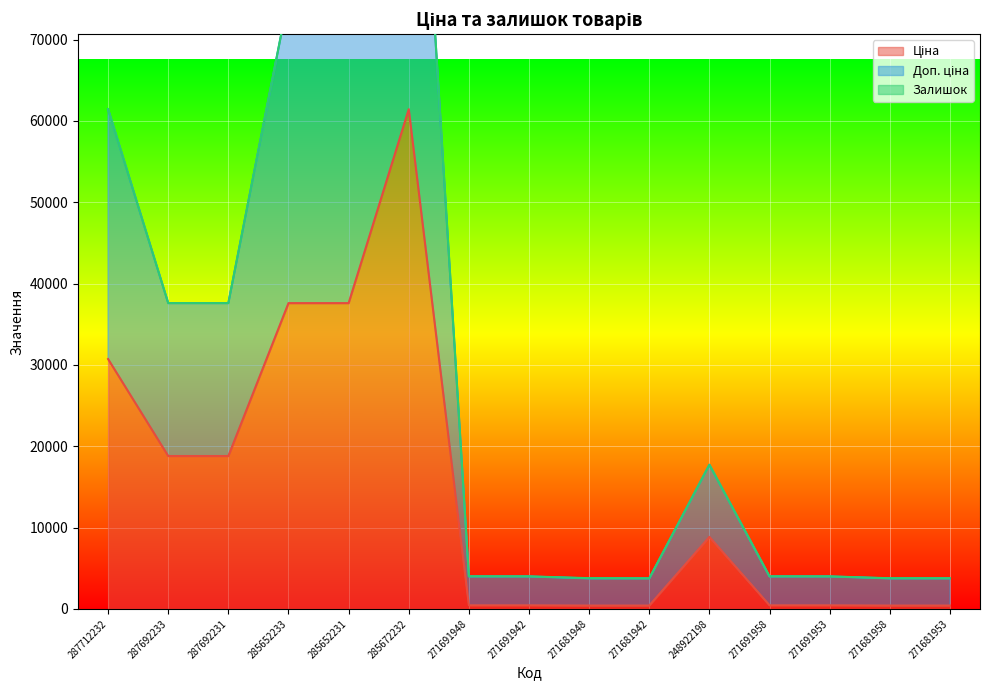

What is the maximum value for Ціна?

61434.3